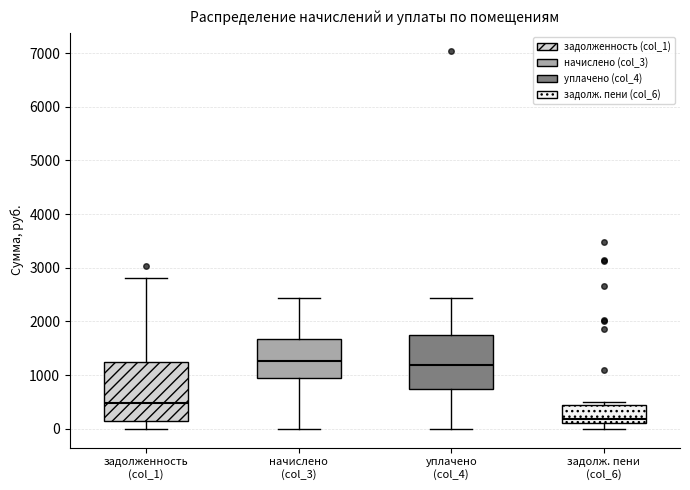

Reading left to right, read every box against the y-axis: the position of its median line, the range the box covers, and the ends of its whiskers. The values are not printed on the chart, so give them approximately, as read against the axis.

задолженность (col_1): median 500, box 100 to 1200, whiskers 0 to 2800
начислено (col_3): median 1300, box 900 to 1700, whiskers 0 to 2400
уплачено (col_4): median 1200, box 700 to 1700, whiskers 0 to 2400
задолж. пени (col_6): median 200, box 100 to 400, whiskers 0 to 500